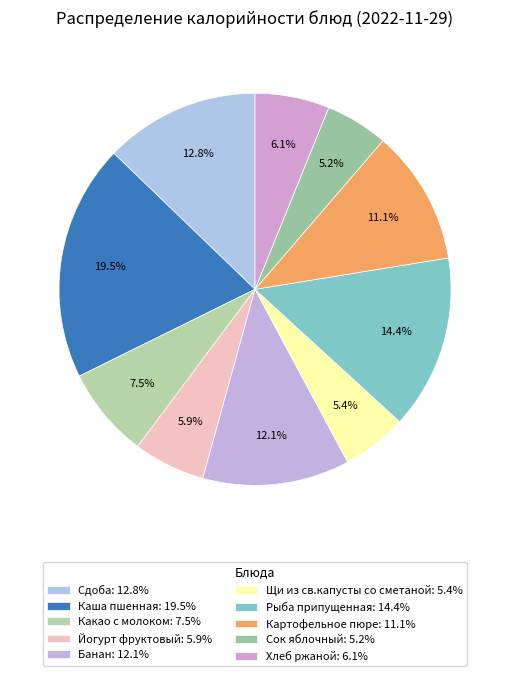

Is Сдоба the majority of the pie?

No